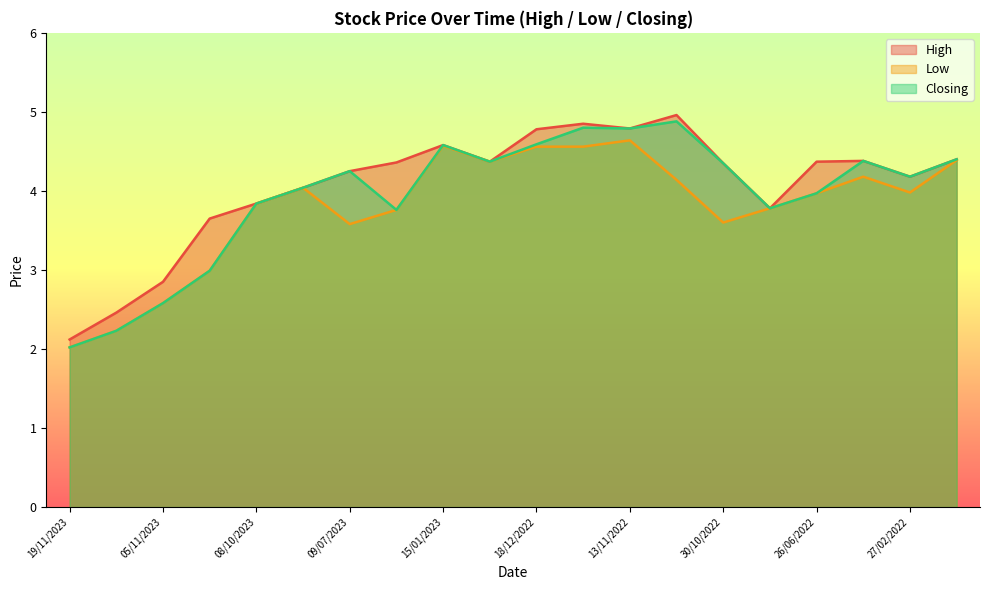

What is the average value of the Closing series?

3.9